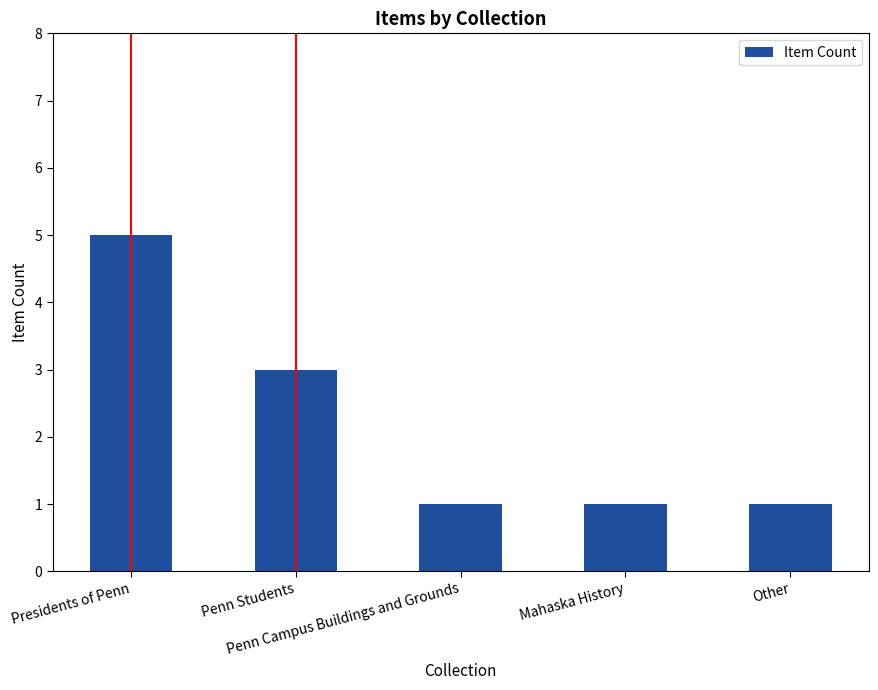

What is the value of the 4th bar from the left?

1